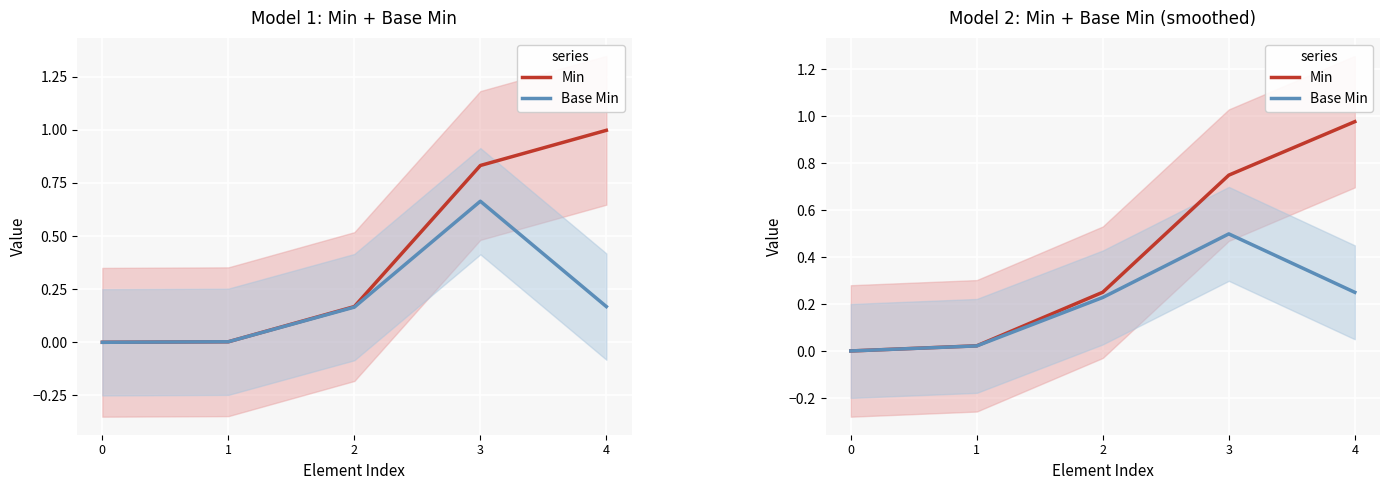

Between 0 and 2, which series saw the biggest shift?

Min